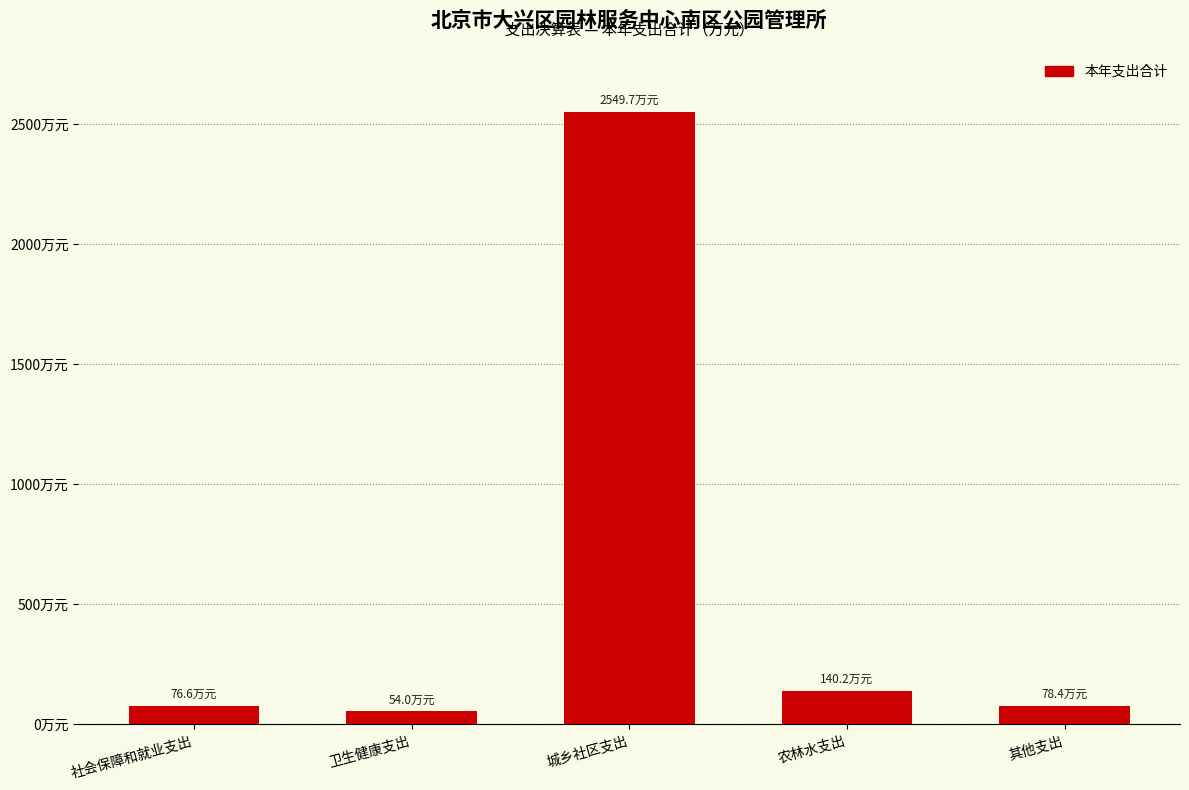

Are the bars horizontal?

No